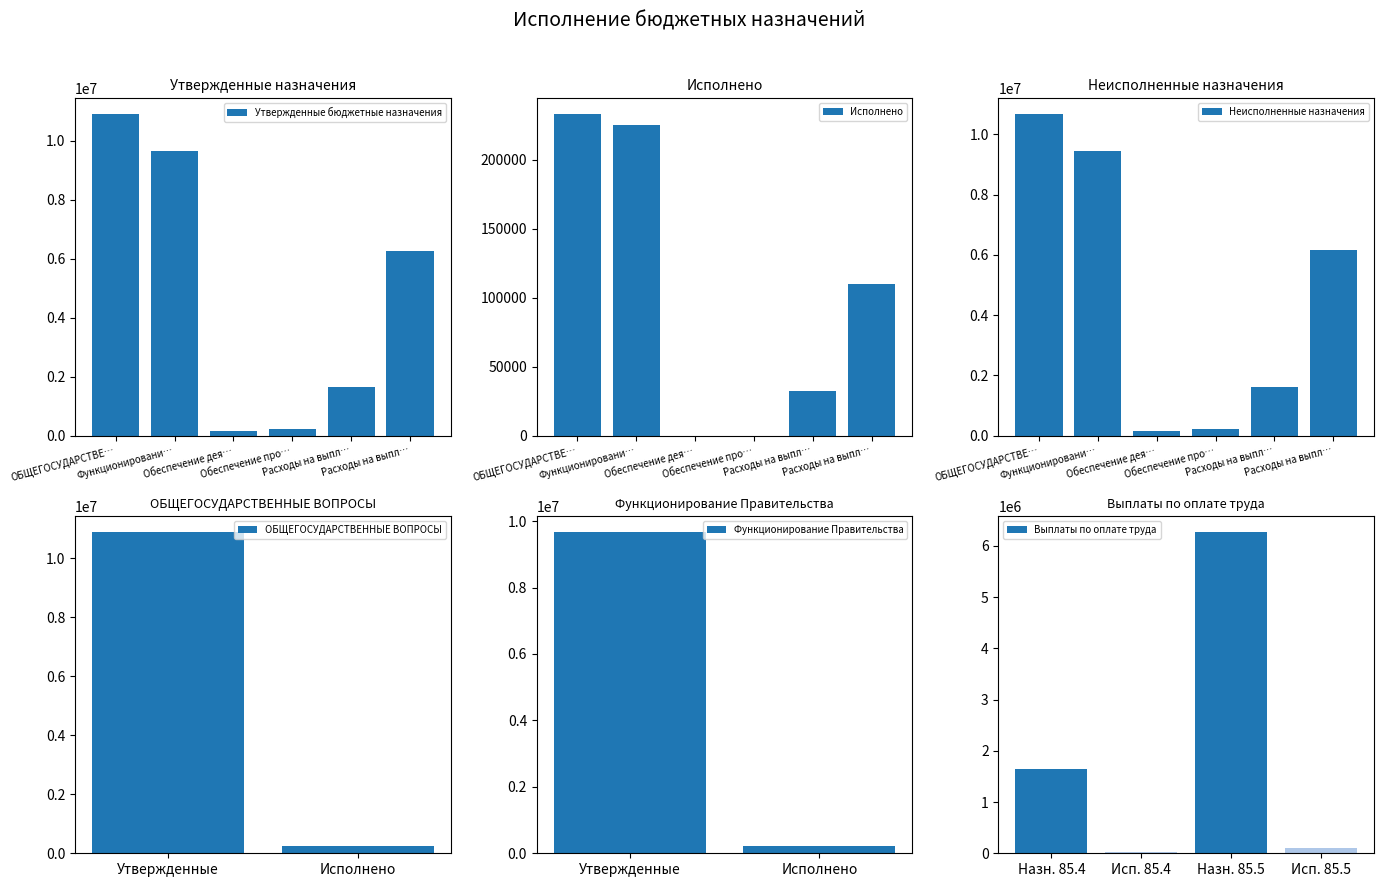

How many values in the Утвержденные бюджетные назначения series are below 6270000?

3